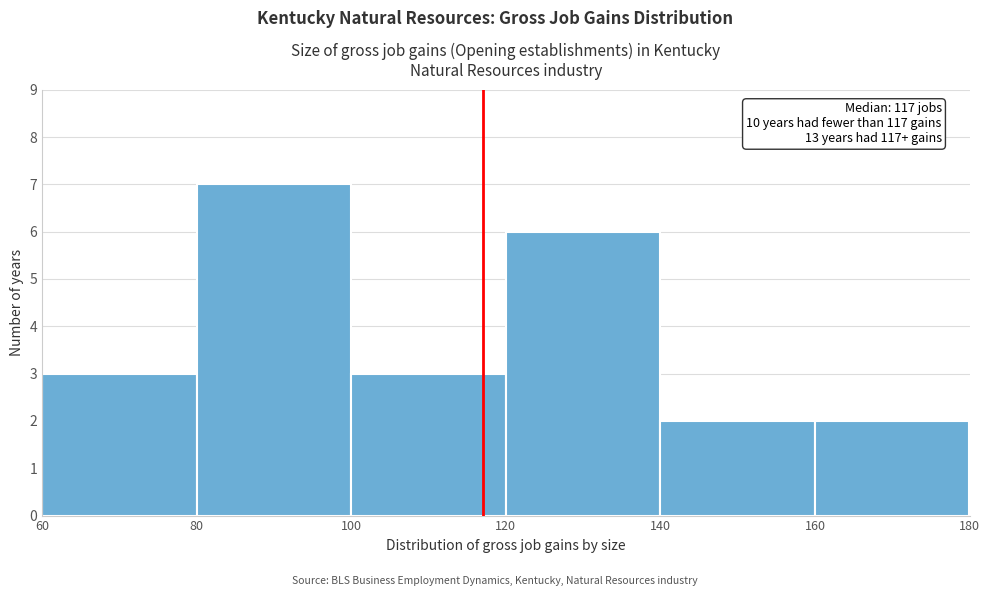

Which range on the x-axis has the tallest bar?

80 to 100